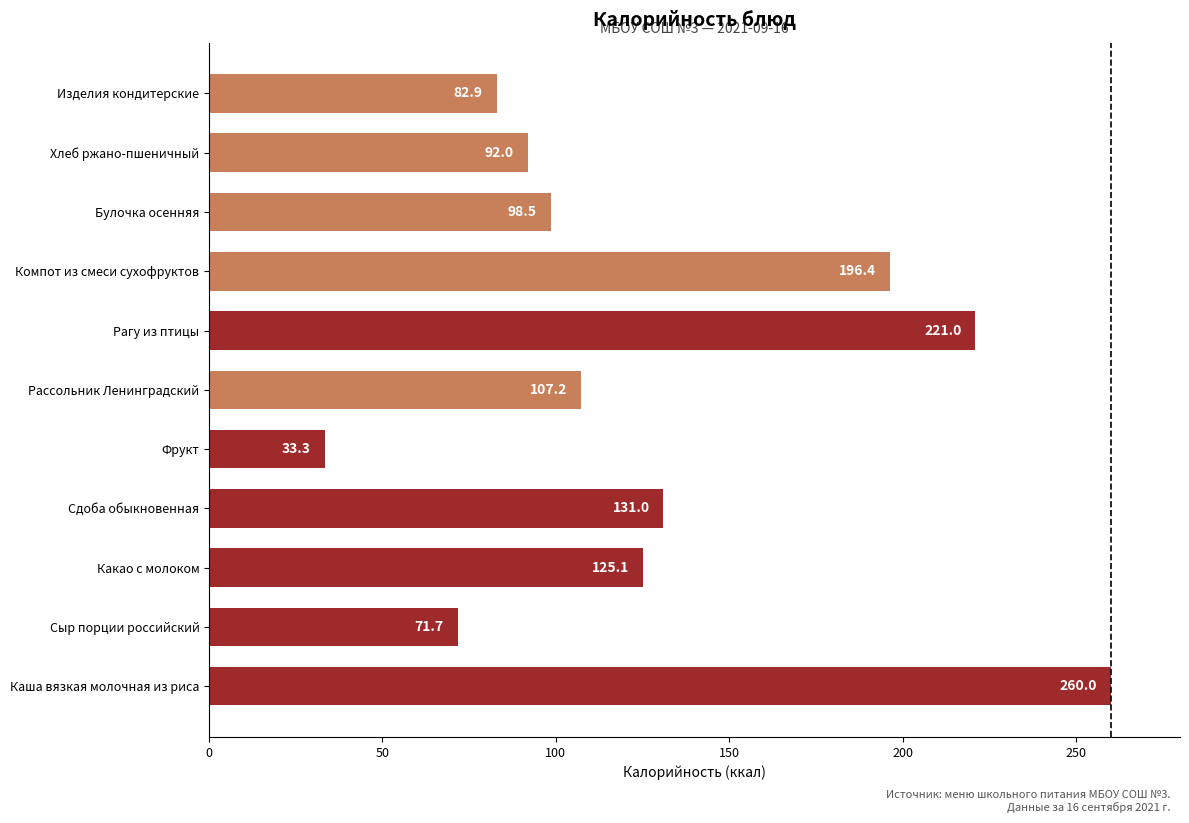

Rank the categories by value from lowest to highest.

Фрукт, Сыр порции российский, Изделия кондитерские, Хлеб ржано-пшеничный, Булочка осенняя, Рассольник Ленинградский, Какао с молоком, Сдоба обыкновенная, Компот из смеси сухофруктов, Рагу из птицы, Каша вязкая молочная из риса